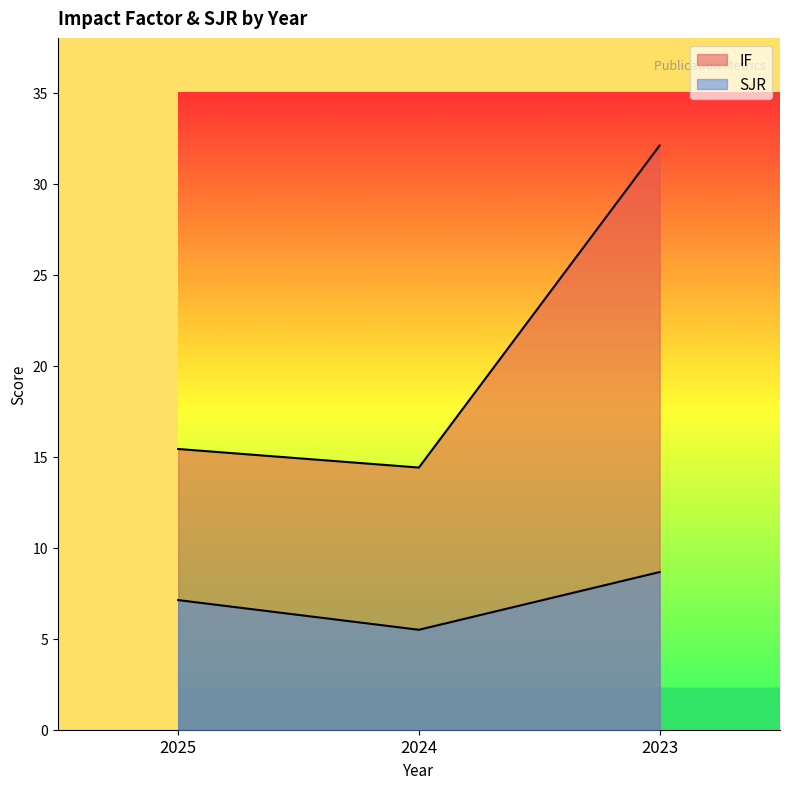

Which series has the largest total across all categories?

IF